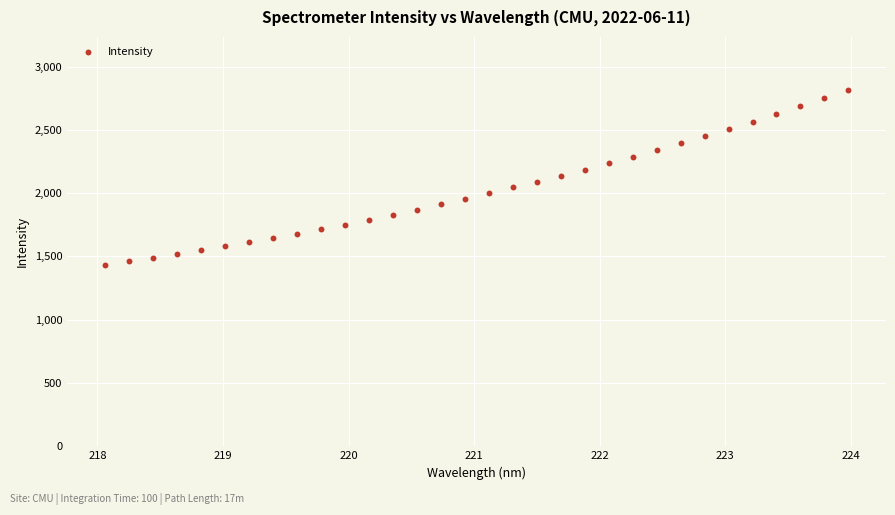

What is the range of Y values (max minus min)?

1376.2